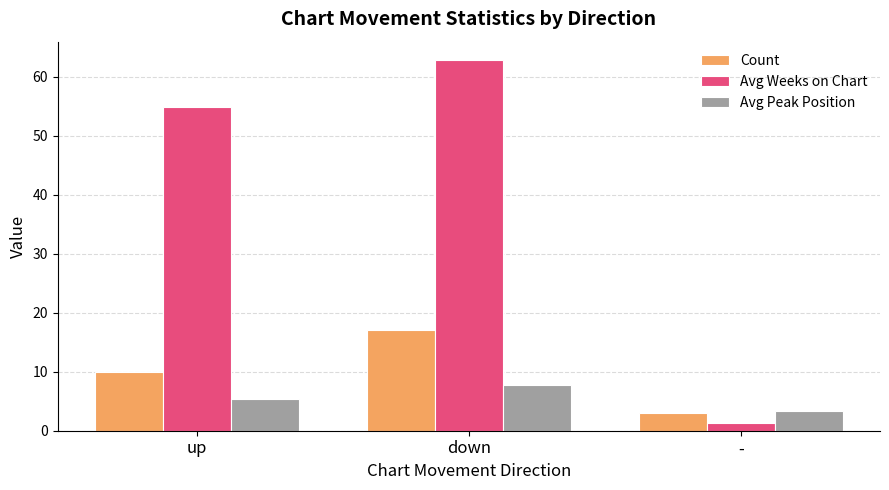

Is it true that Avg Weeks on Chart equals 85.6 at up?

False